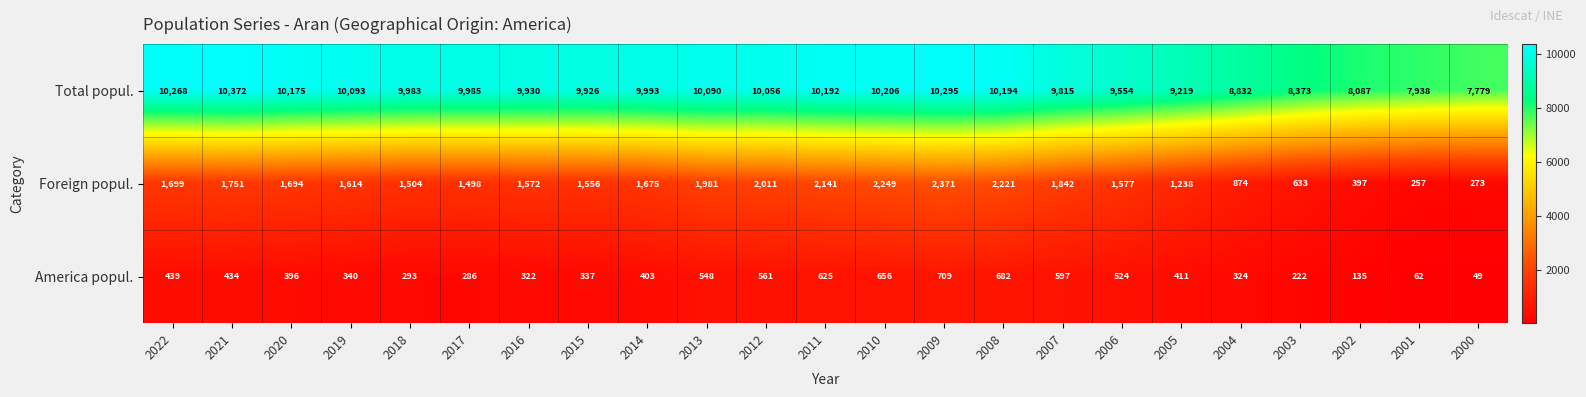

What is the difference between the Foreign popul. values at 2008 and 2014?

546